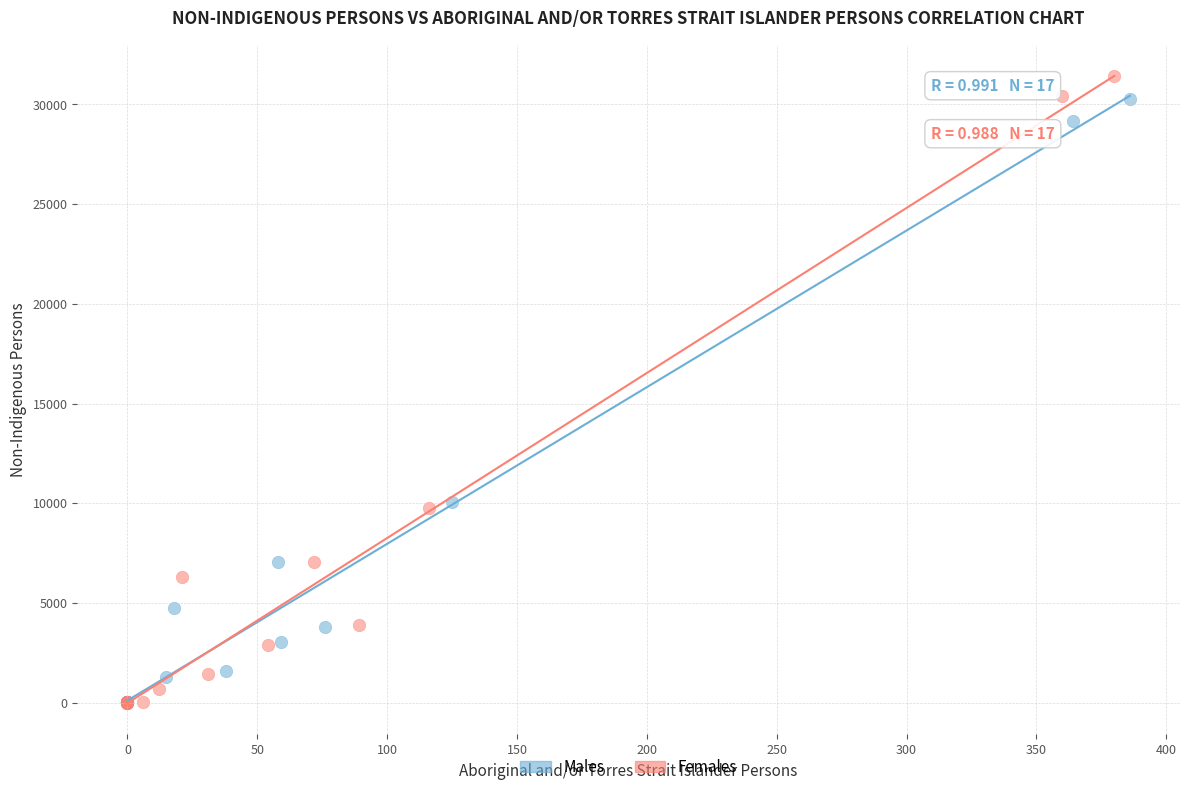

Which series has the widest spread of Y values?

Females